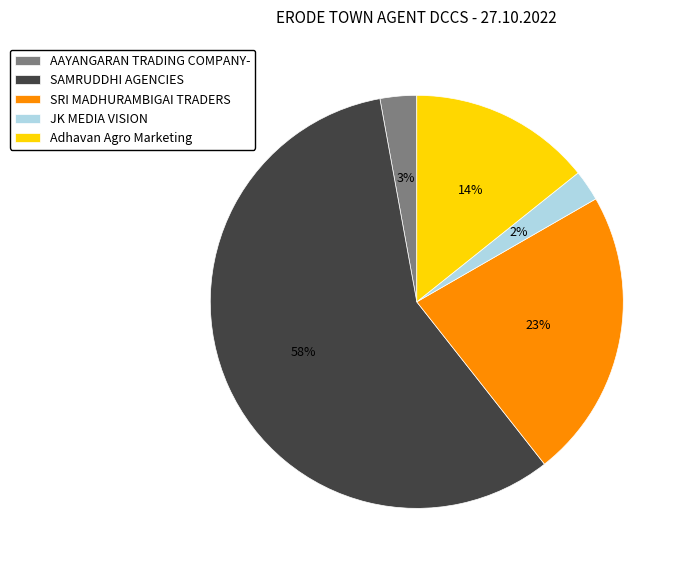

Which slice is the largest?

SAMRUDDHI AGENCIES